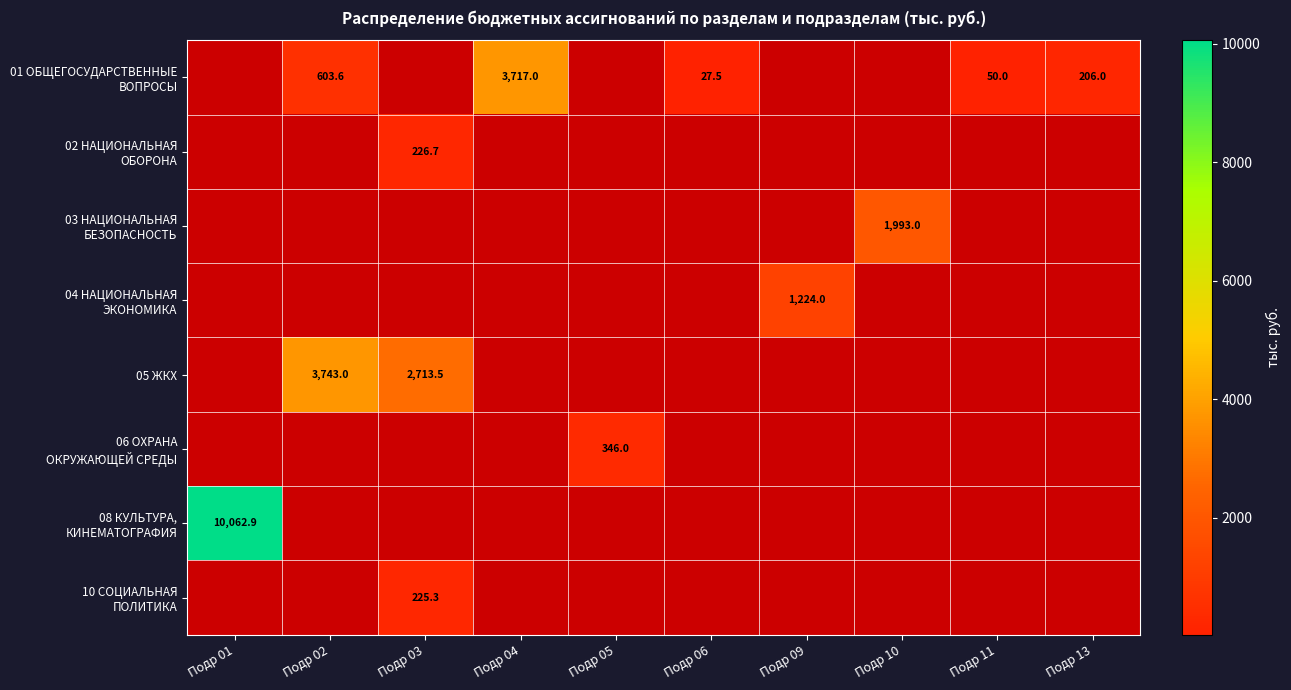

What is the smallest value displayed?

27.5